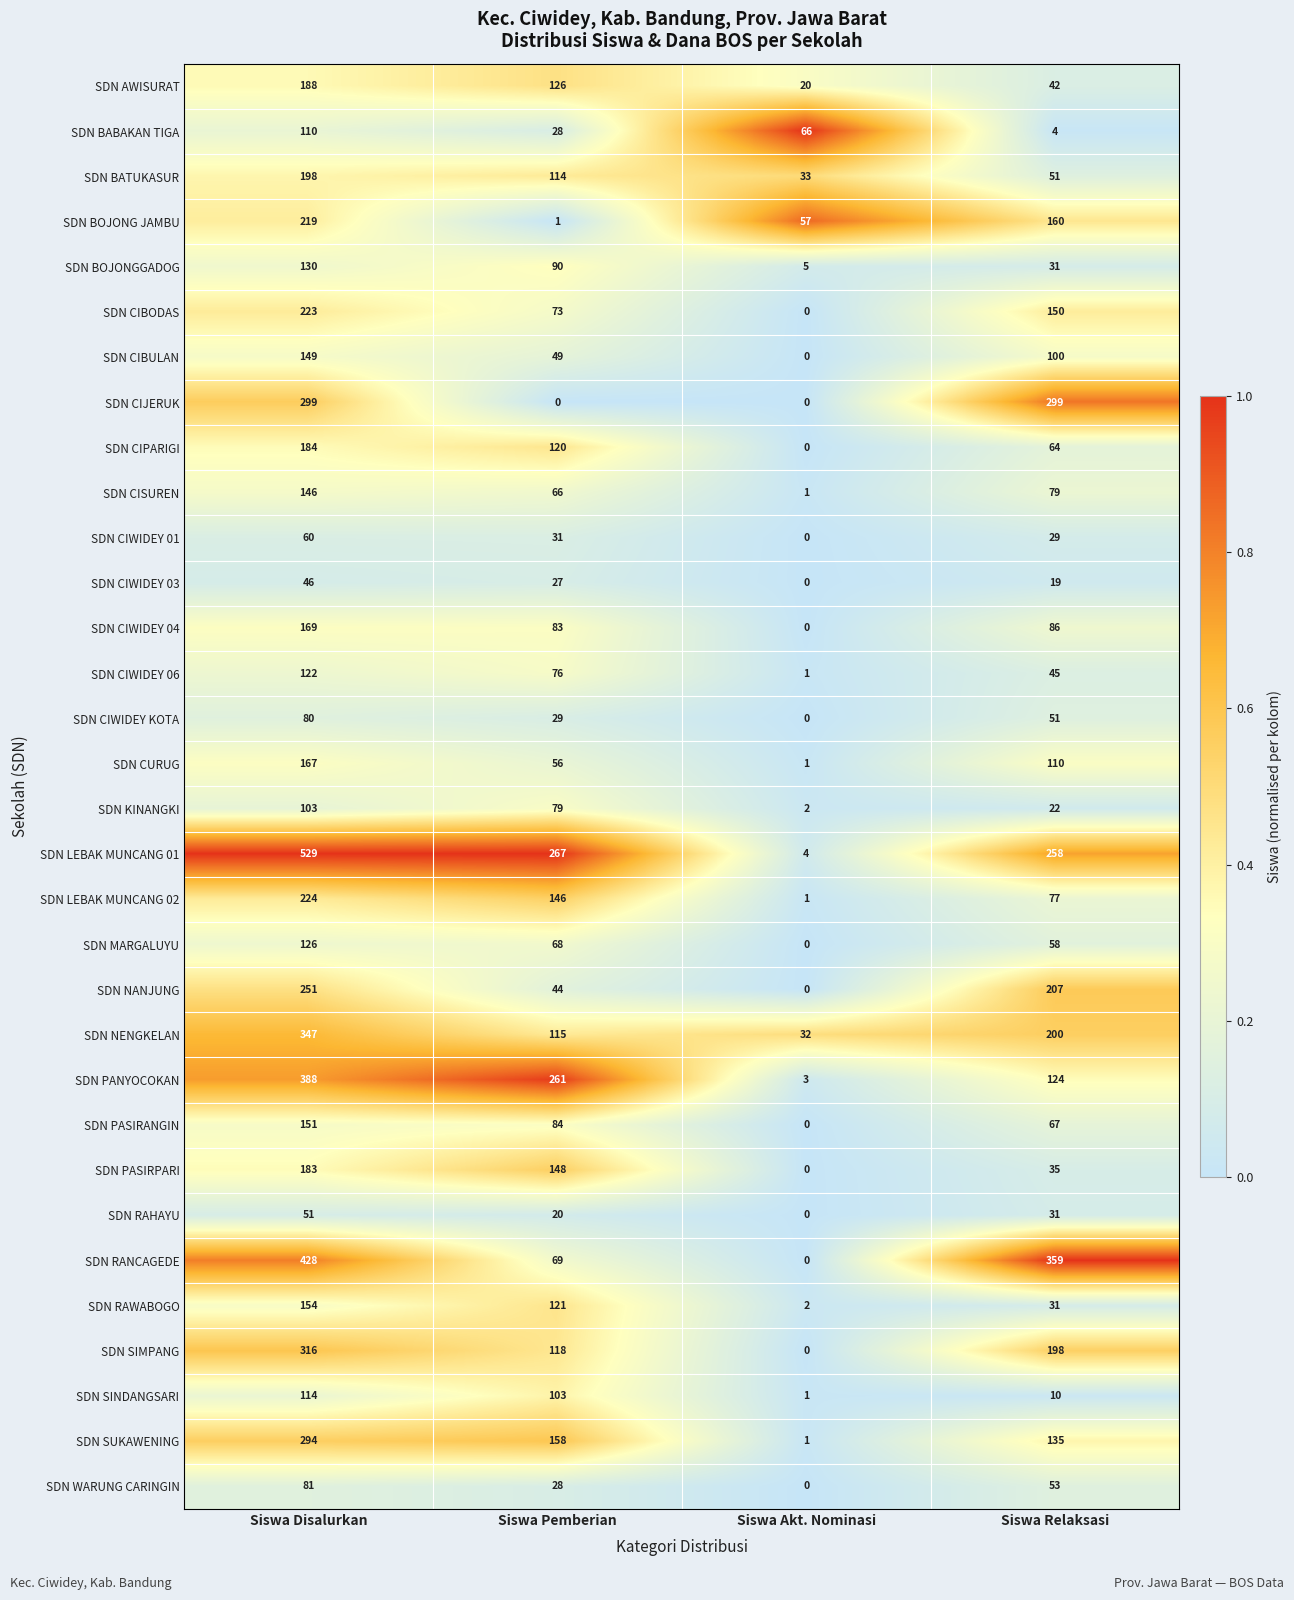

Count the number of data series in this chart.

32